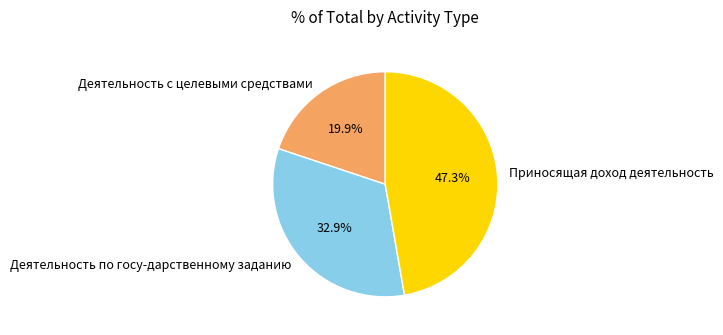

Does Приносящая доход деятельность represent more than half of the total?

No